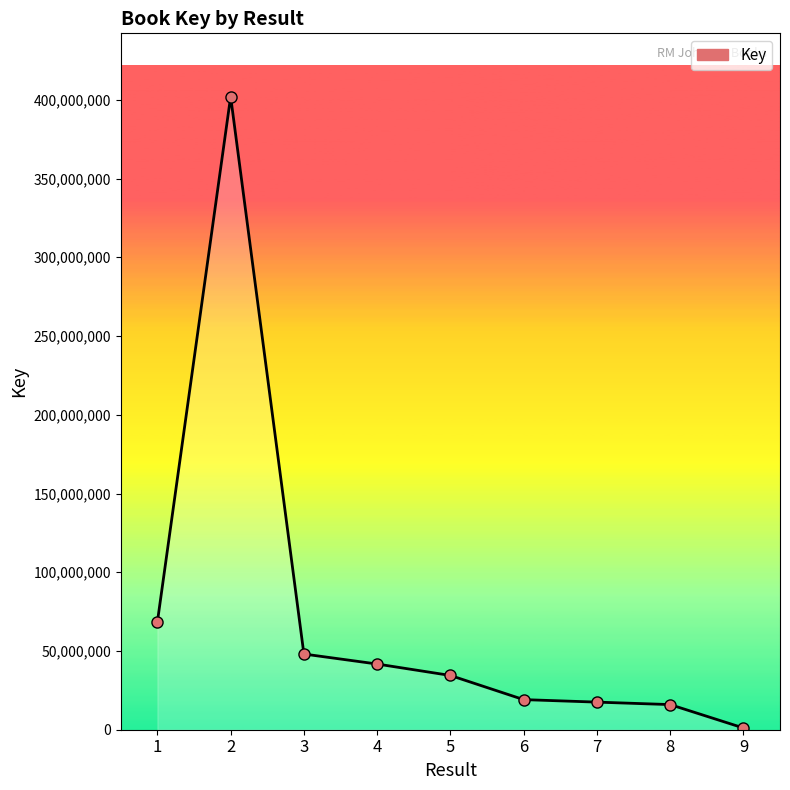

Approximately how many times larger is the value at 6 compared to 7?

1.1